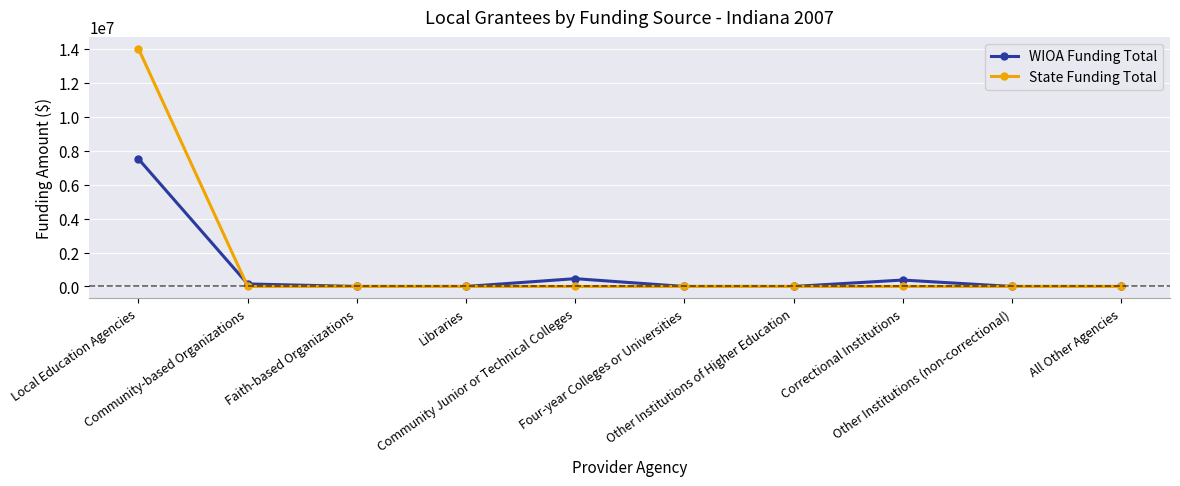

What position from the right is Other Institutions of Higher Education?

4